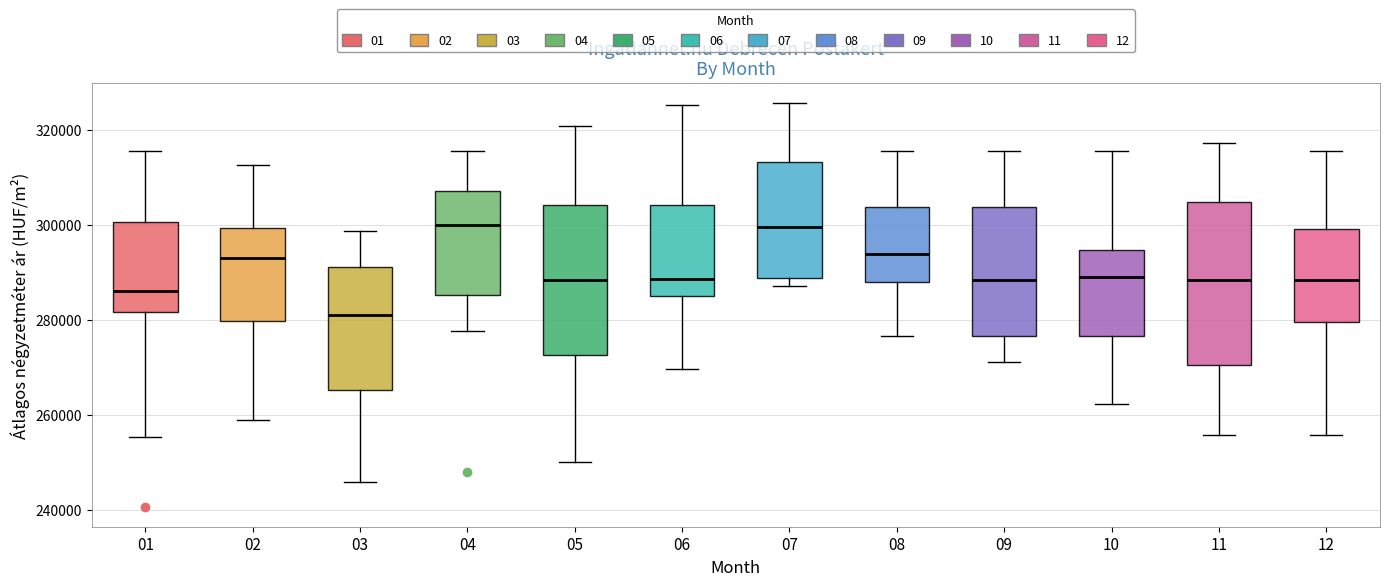

Reading left to right, read every box against the y-axis: the position of its median line, the range the box covers, and the ends of its whiskers. The values are not printed on the chart, so give them approximately, as read against the axis.

01: median 286000, box 282000 to 300000, whiskers 256000 to 316000
02: median 292000, box 280000 to 300000, whiskers 258000 to 312000
03: median 280000, box 266000 to 292000, whiskers 246000 to 298000
04: median 300000, box 286000 to 308000, whiskers 278000 to 316000
05: median 288000, box 272000 to 304000, whiskers 250000 to 320000
06: median 288000, box 284000 to 304000, whiskers 270000 to 326000
07: median 300000, box 288000 to 314000, whiskers 288000 (just below the box's lower edge) to 326000
08: median 294000, box 288000 to 304000, whiskers 276000 to 316000
09: median 288000, box 276000 to 304000, whiskers 272000 to 316000
10: median 290000, box 276000 to 294000, whiskers 262000 to 316000
11: median 288000, box 270000 to 304000, whiskers 256000 to 318000
12: median 288000, box 280000 to 298000, whiskers 256000 to 316000